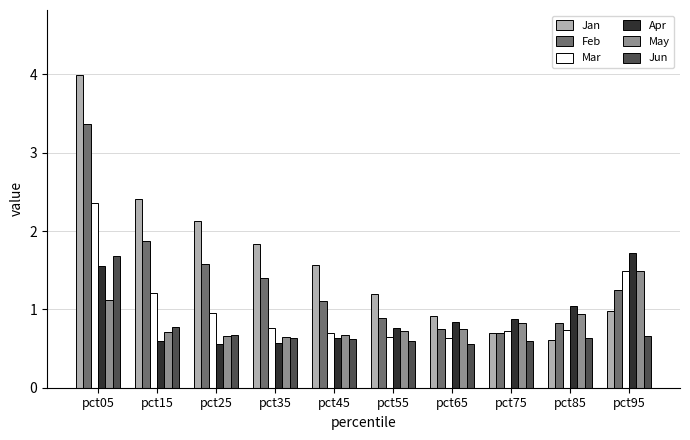

How many bars are there in total?

60